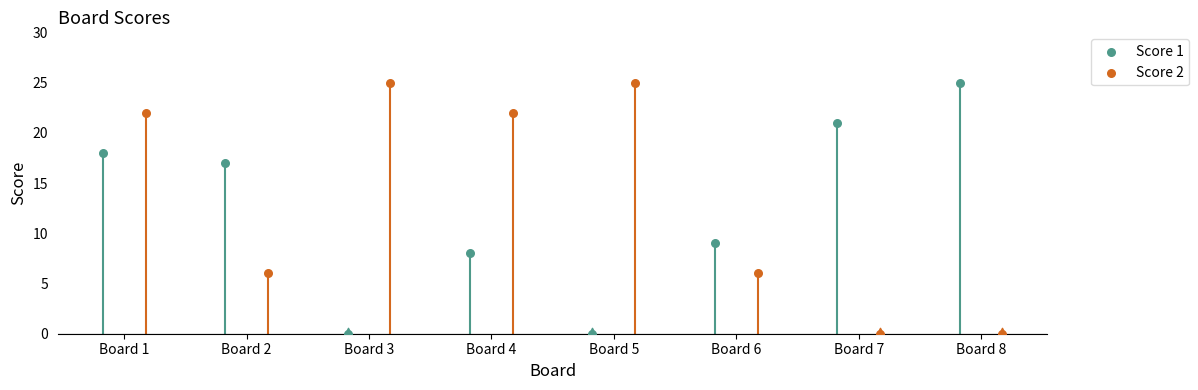

Which series reaches the maximum Y coordinate?

Score 1